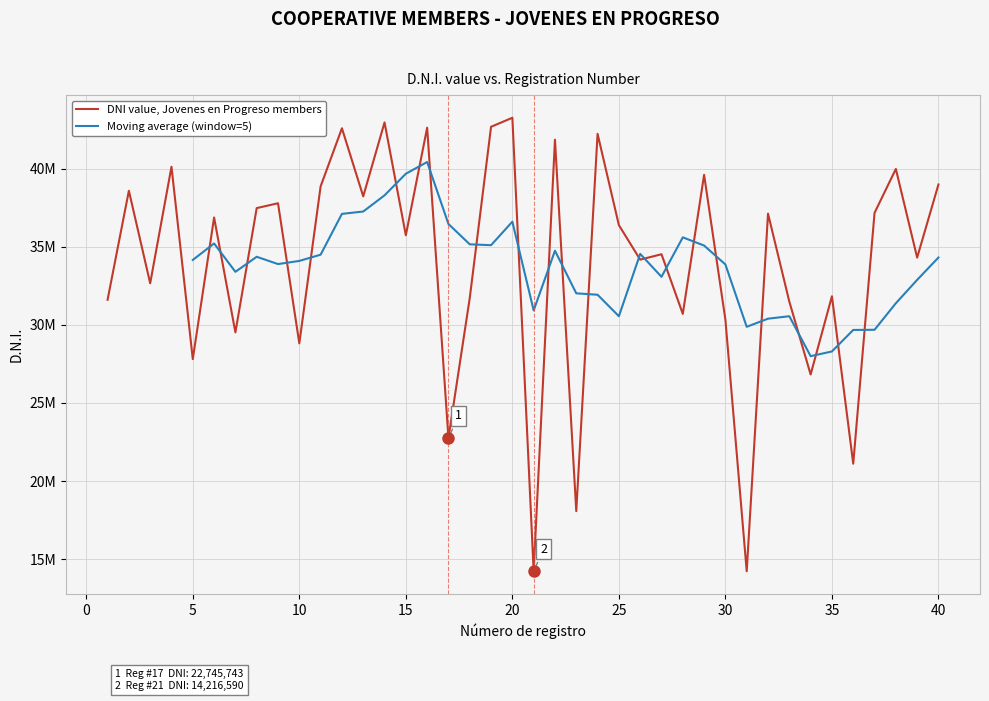

How many points are higher than both their immediate neighbors (excluding endpoints)?

15